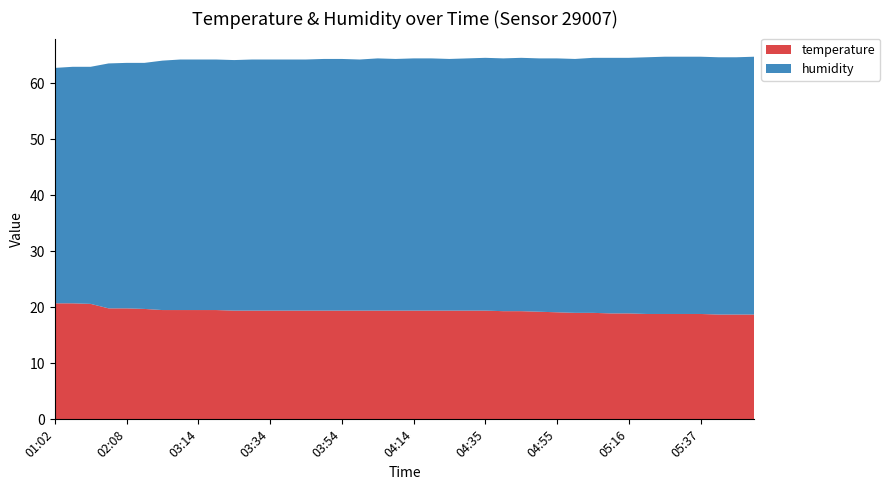

Reading left to right, extract all data points from this chart.

temperature: 20.7	20.7	20.6	19.8	19.8	19.7	19.5	19.5	19.5	19.5	19.4	19.4	19.4	19.4	19.4	19.4	19.4	19.4	19.4	19.4	19.4	19.4	19.4	19.4	19.4	19.3	19.3	19.2	19.1	19.0	19.0	18.9	18.9	18.8	18.8	18.8	18.8	18.7	18.7	18.7
humidity: 42.0	42.2	42.3	43.7	43.8	43.9	44.5	44.7	44.7	44.7	44.7	44.8	44.8	44.8	44.8	44.9	44.9	44.8	45.0	44.9	45.0	45.0	44.9	45.0	45.1	45.1	45.2	45.2	45.3	45.3	45.5	45.6	45.6	45.8	45.9	45.9	45.9	45.9	45.9	46.0